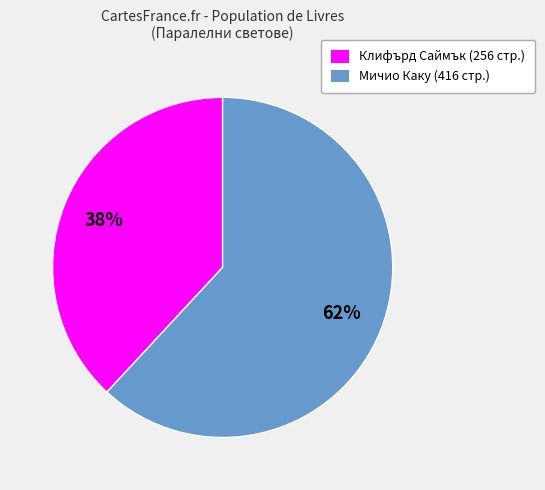

To the nearest percent, what is the difference between the largest and smallest slice percentages?

24%